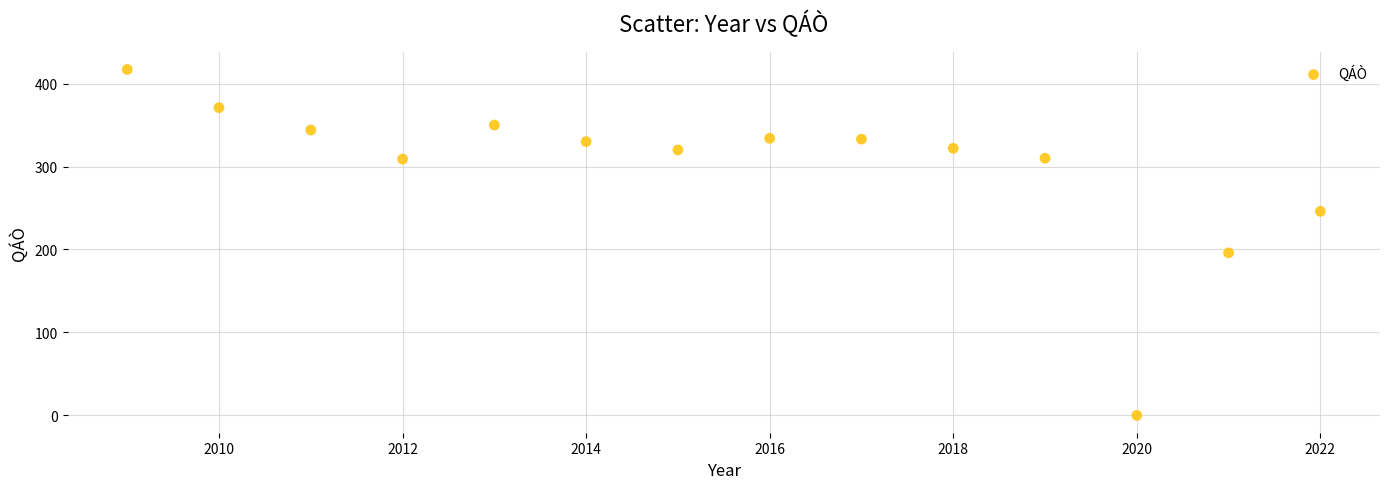

What is the range of Y values (max minus min)?

417